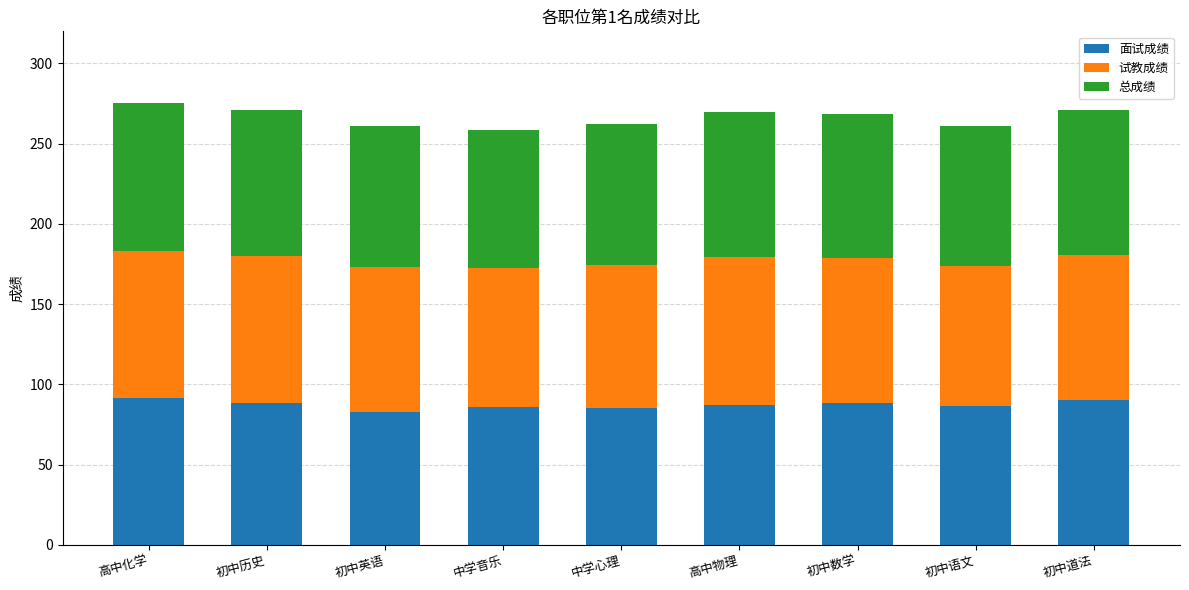

At which label does 面试成绩 first exceed 87?

高中化学